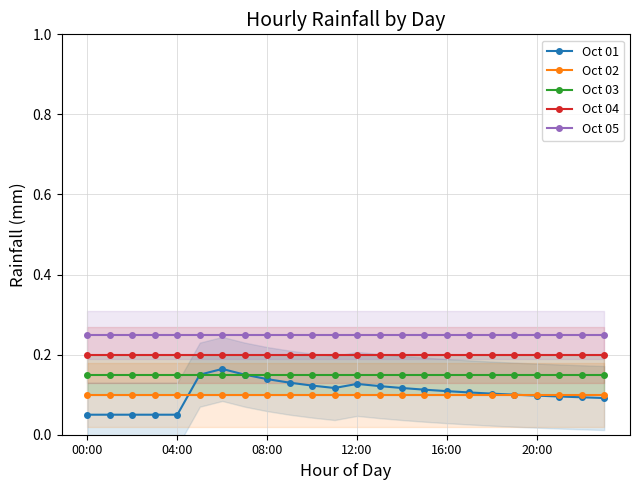

The value of Oct 04 at 19 is 0.2. True or false?

True